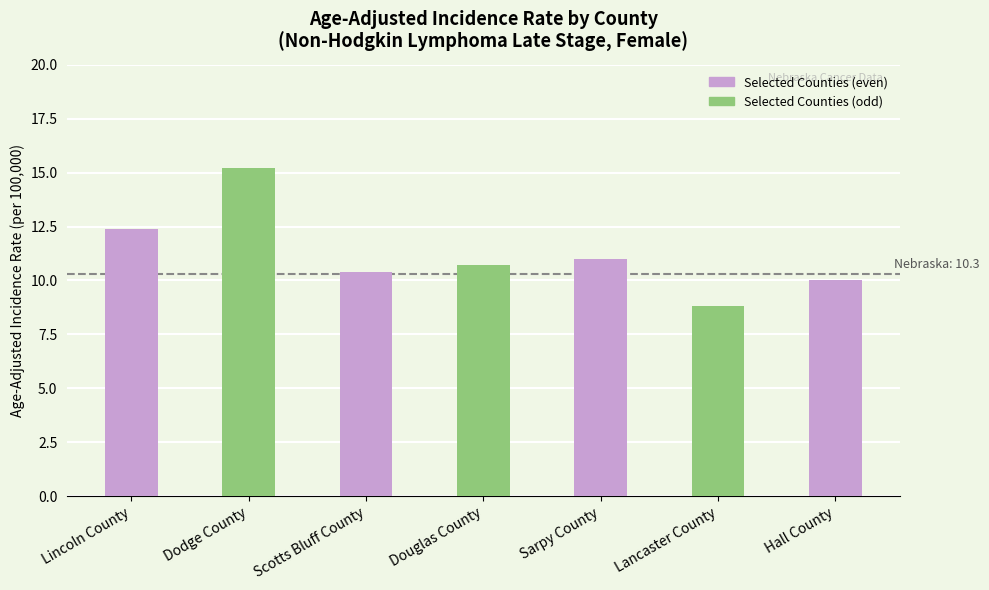

Count the number of categories in the chart.

7